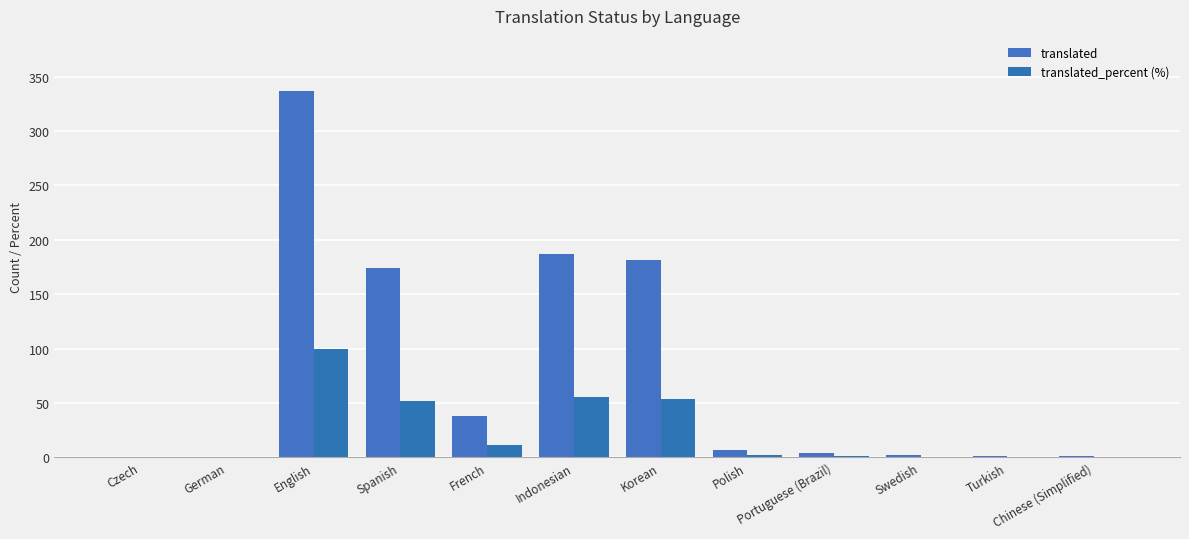

Are the bars horizontal?

No